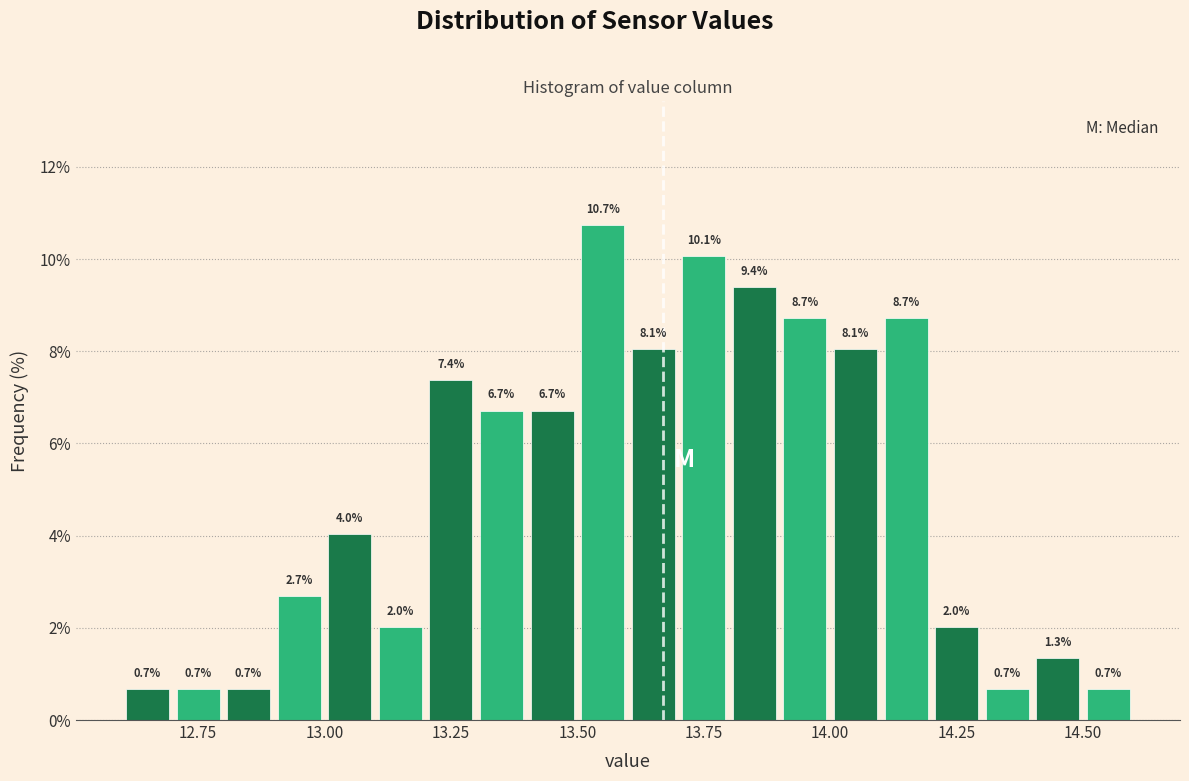

Read against the x-axis, roughly where is the centre of the tallest bar?

13.55